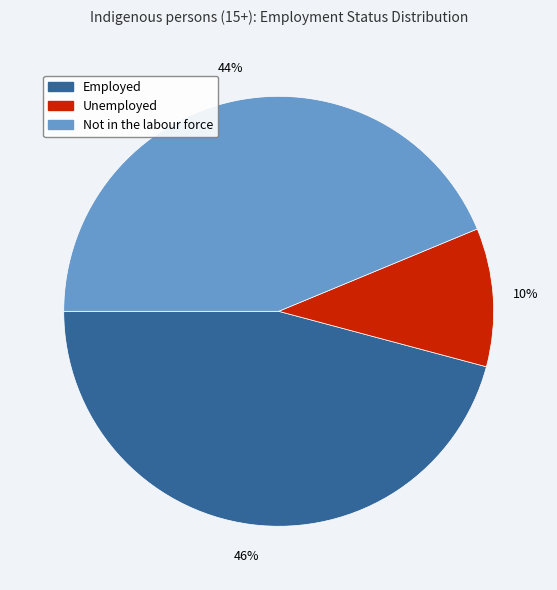

Which category has the biggest portion of the pie?

Employed